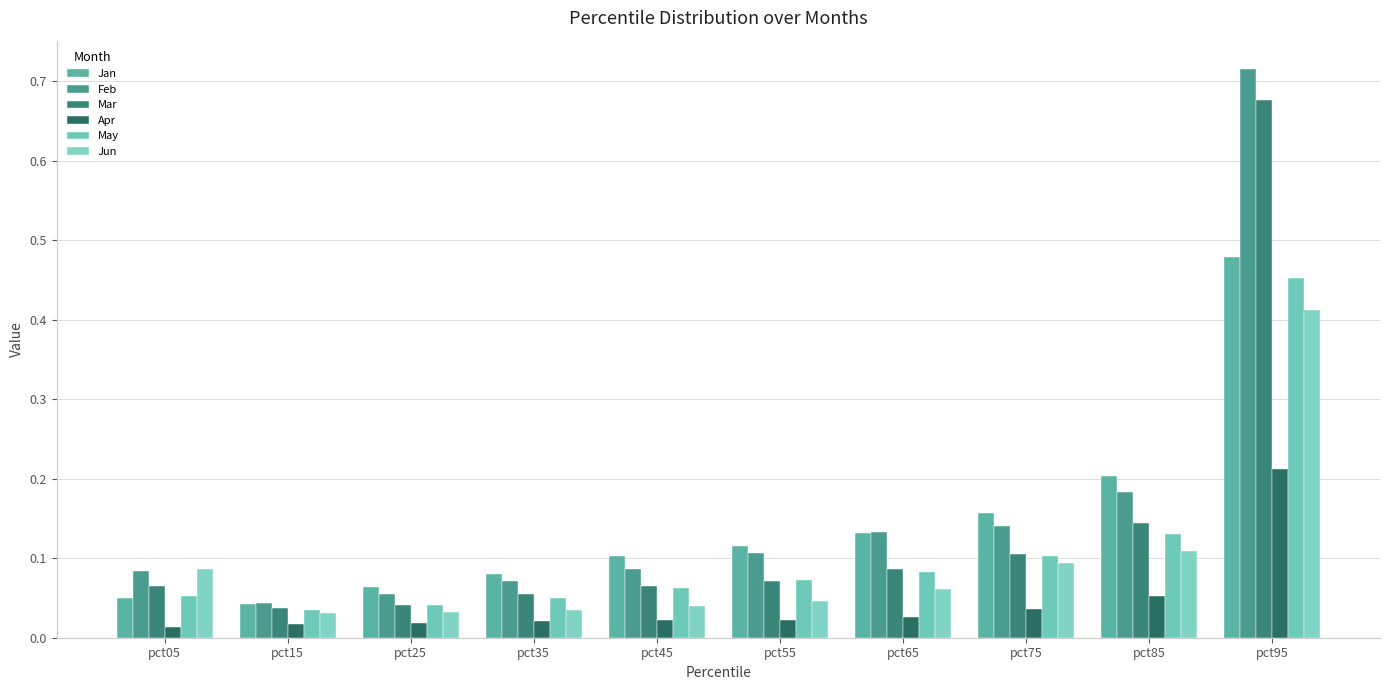

Which label corresponds to the smallest value in the chart?

pct05